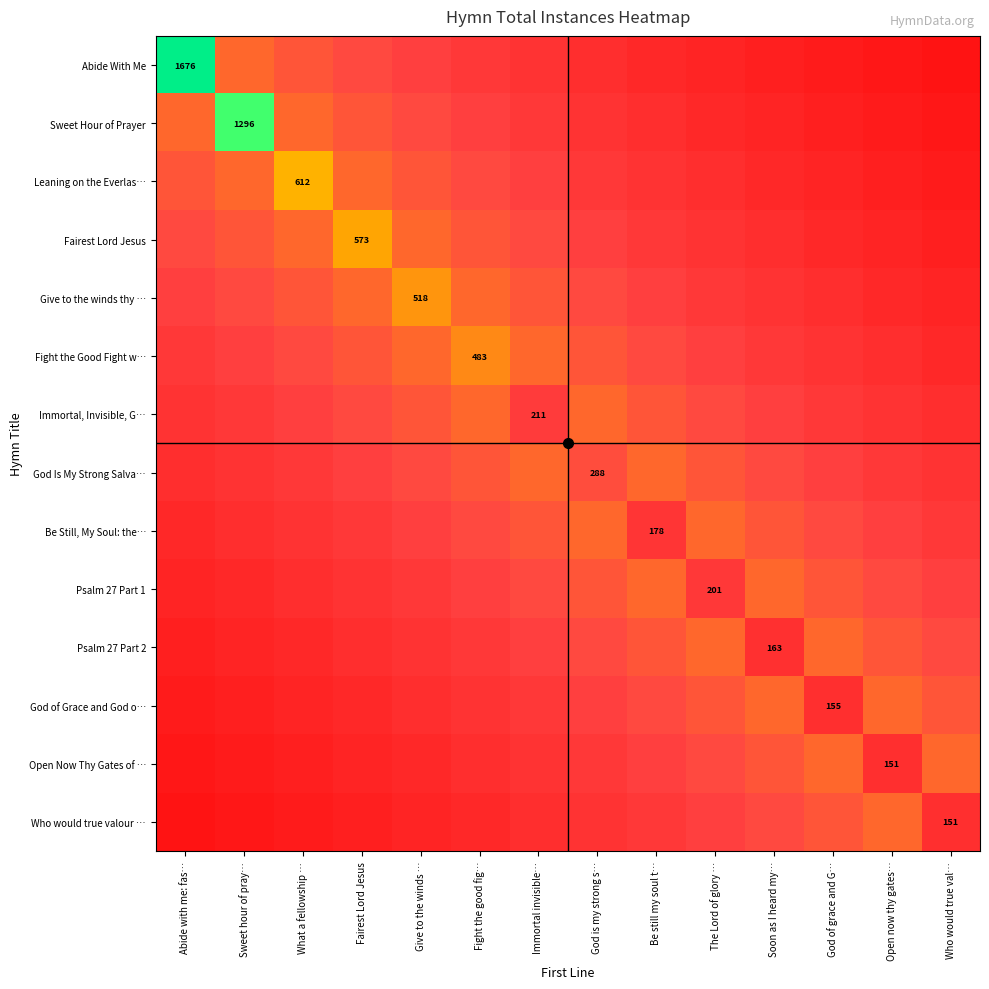

Rank the series by their maximum value, from lowest to highest.

Immortal, Invisible, G…, God Is My Strong Salva…, Be Still, My Soul: the…, Psalm 27 Part 1, Psalm 27 Part 2, God of Grace and God o…, Open Now Thy Gates of …, Who would true valour …, Fight the Good Fight w…, Give to the winds thy …, Fairest Lord Jesus, Leaning on the Everlas…, Sweet Hour of Prayer, Abide With Me